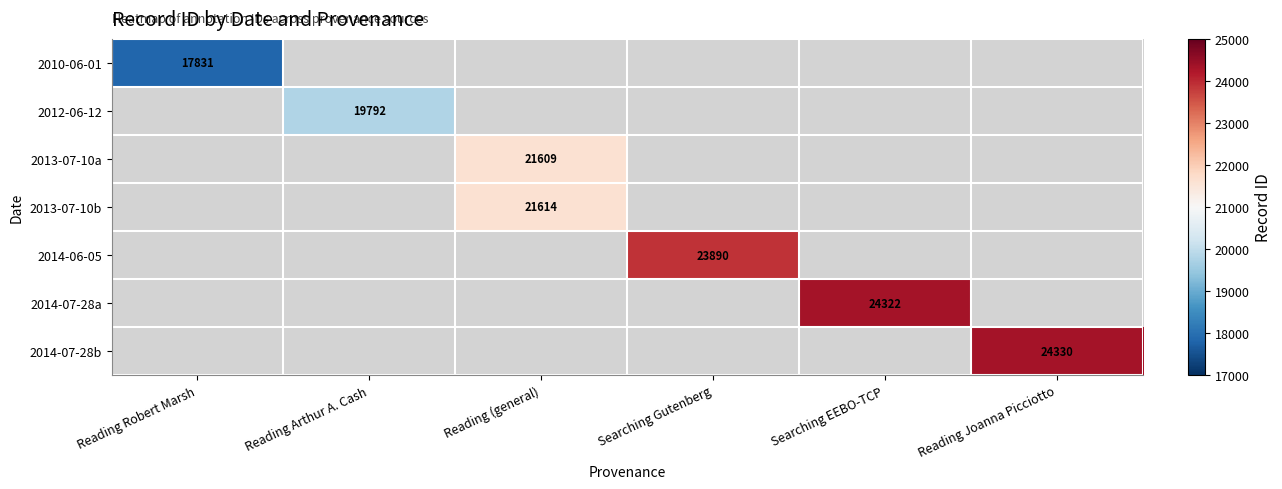

True or false: 2010-06-01 has a value of 17831 at Reading Robert Marsh.

True